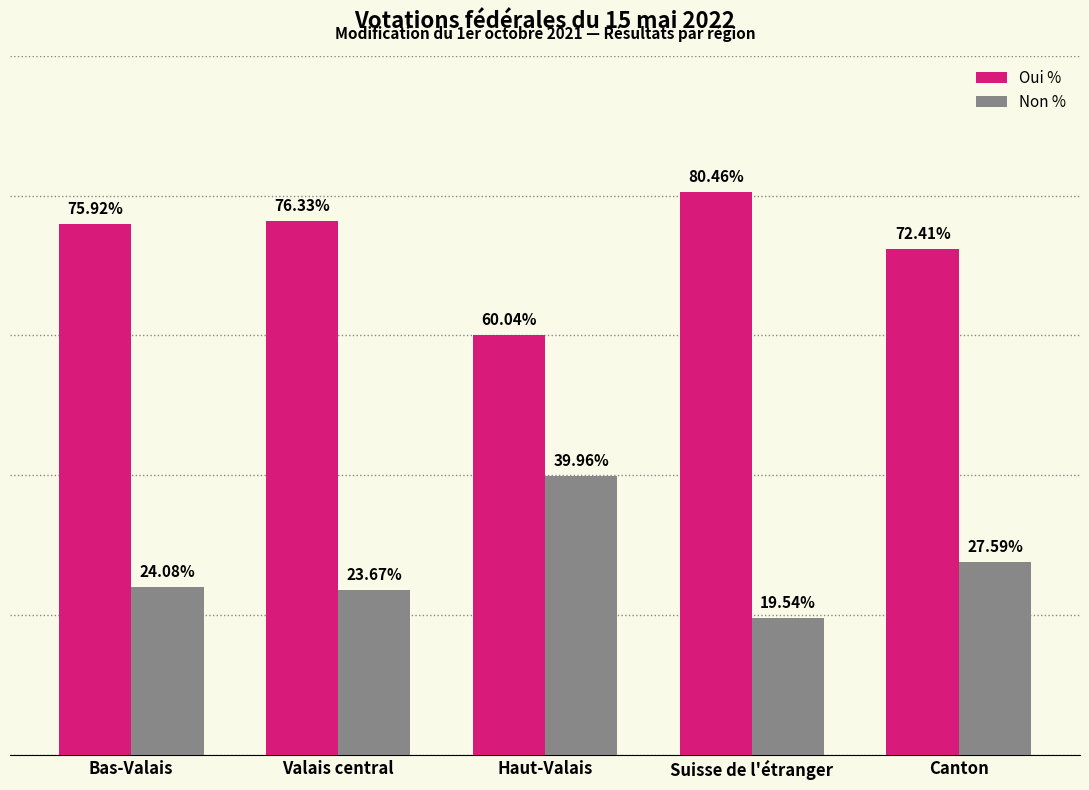

What is the label of the 1st bar from the right?

Canton